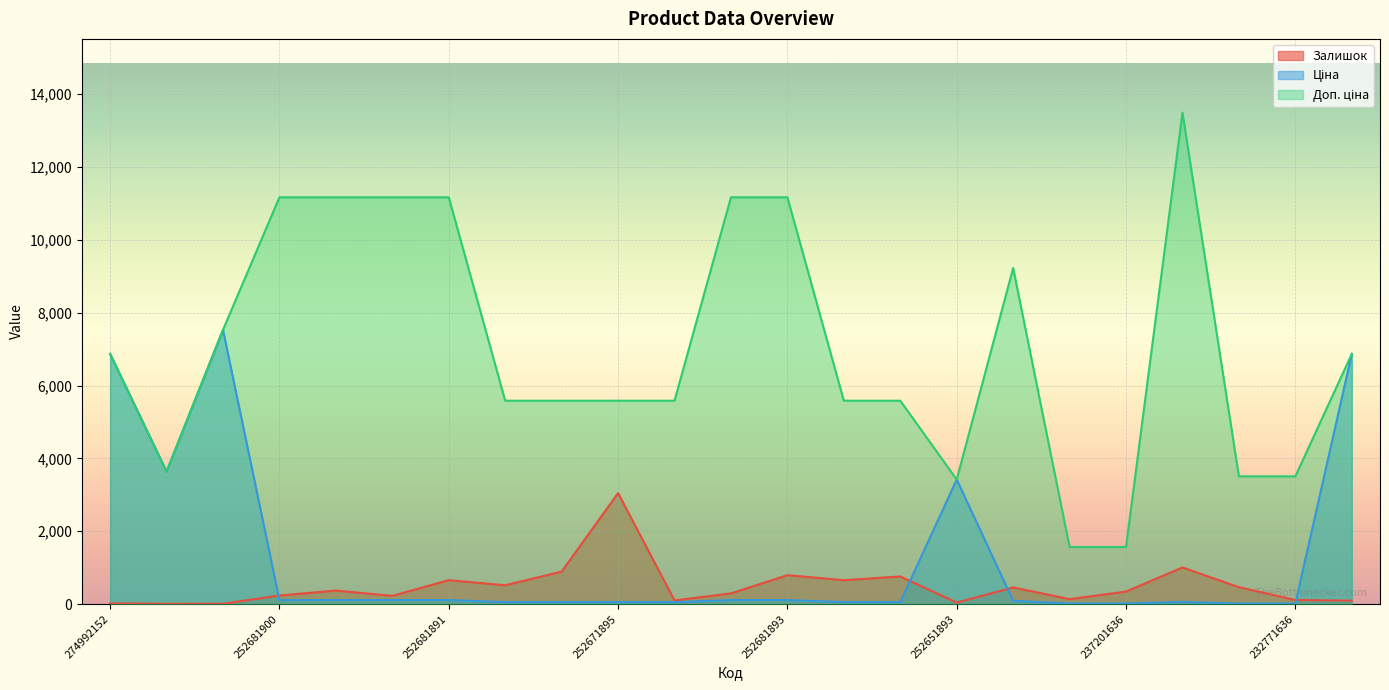

Is it true that Доп. ціна equals 11169.0 at 252681900?

True